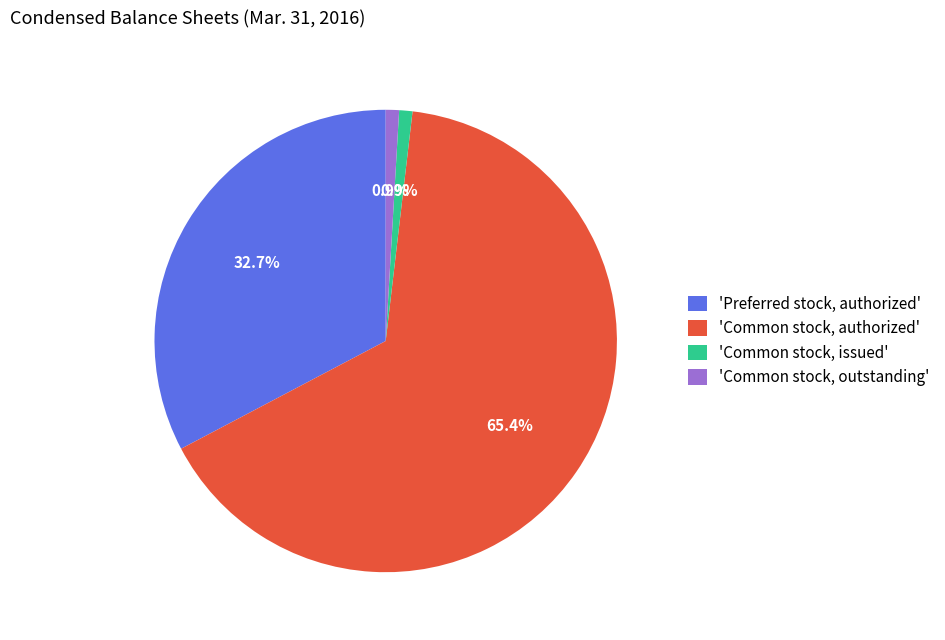

Which category accounts for the majority?

'Common stock, authorized'